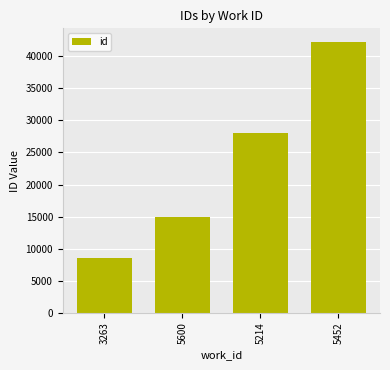

What is the greatest value displayed?

42242